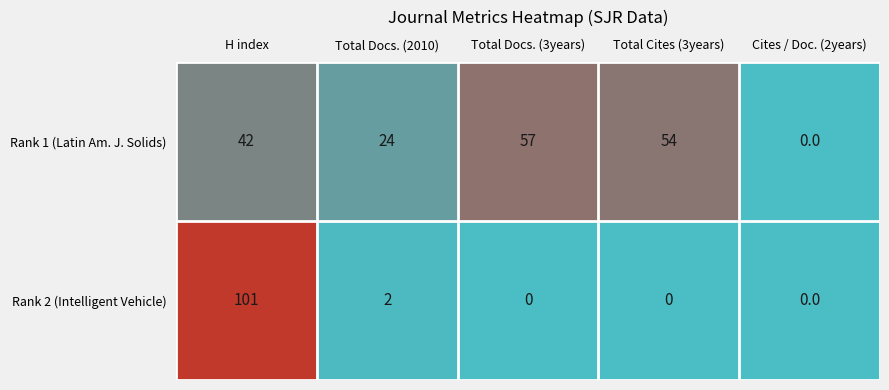

Which series changed the most between Total Cites (3years) and Cites / Doc. (2years)?

Rank 1 (Latin Am. J. Solids)